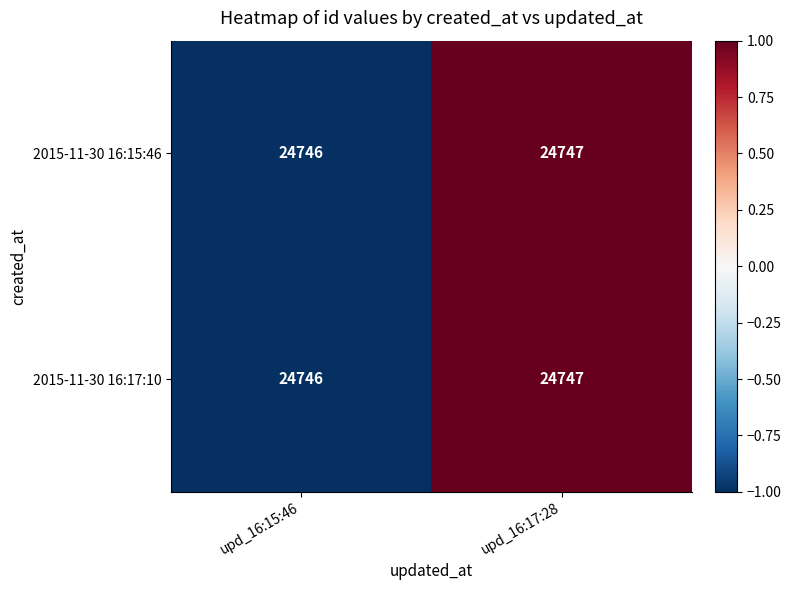

List the labels in order of 2015-11-30 16:15:46 value, largest first.

upd_16:17:28, upd_16:15:46